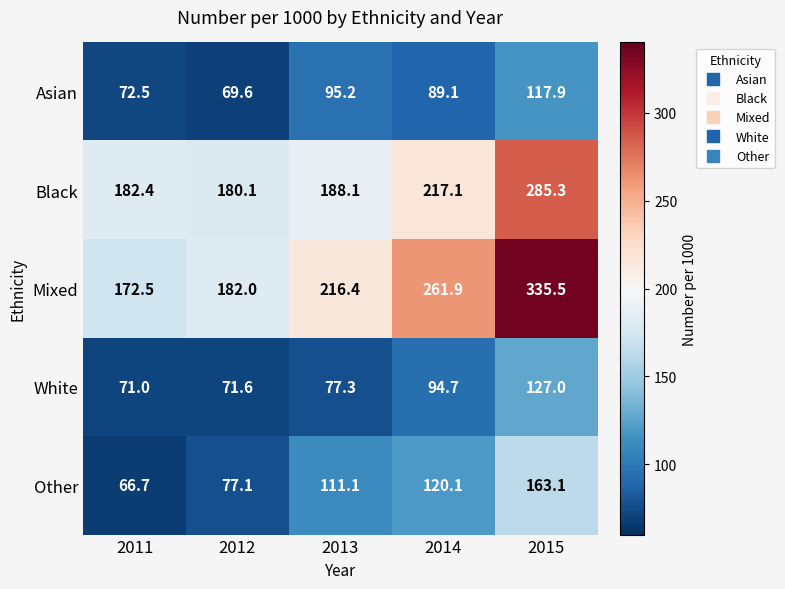

Reading right to left, extract all data points from this chart.

Asian: 117.9	89.1	95.2	69.6	72.5
Black: 285.3	217.1	188.1	180.1	182.4
Mixed: 335.5	261.9	216.4	182.0	172.5
White: 127.0	94.7	77.3	71.6	71.0
Other: 163.1	120.1	111.1	77.1	66.7